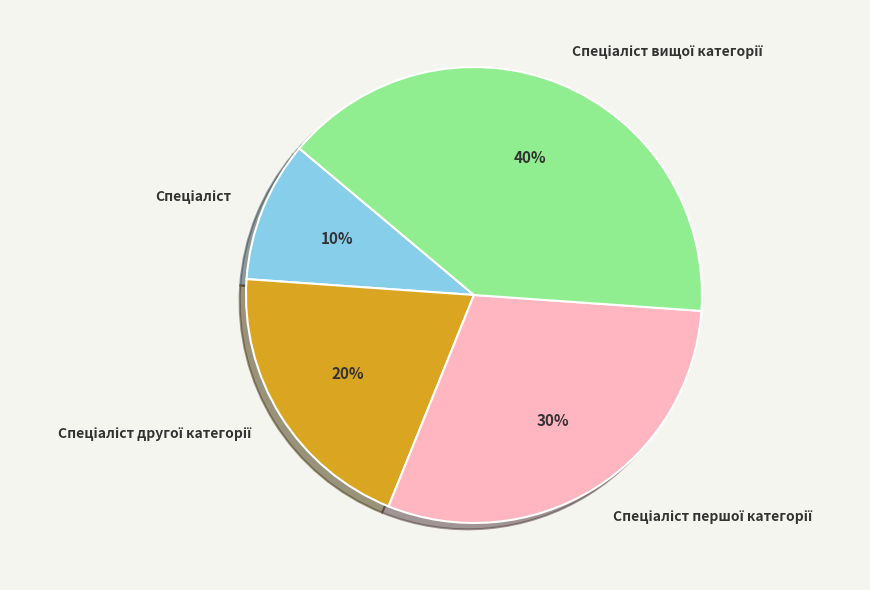

Is there a majority slice in this chart?

No